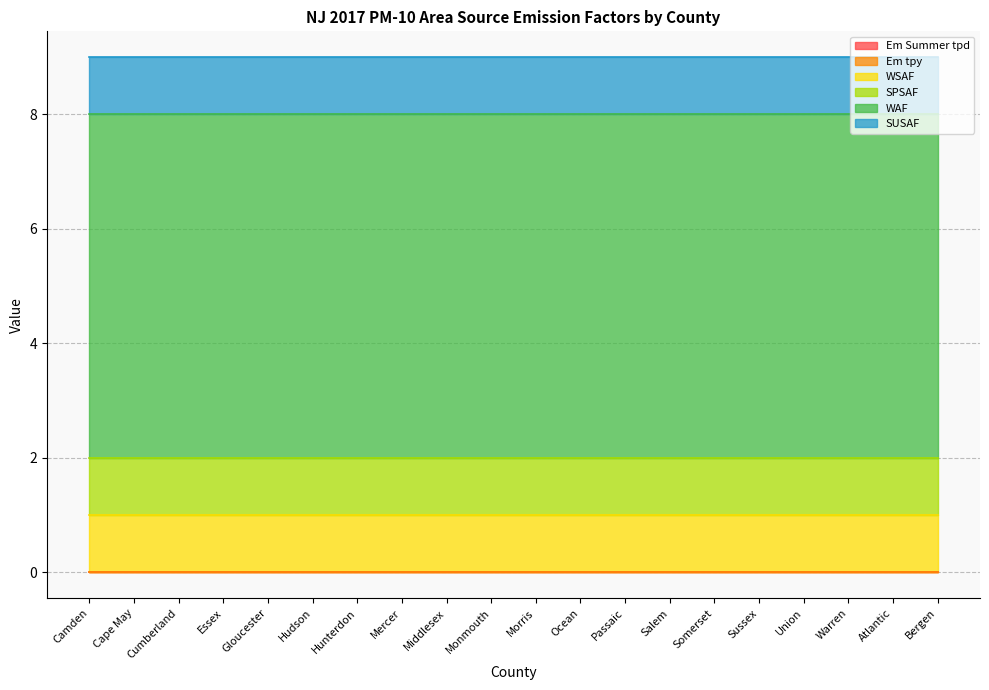

How many lines are shown in the chart?

6